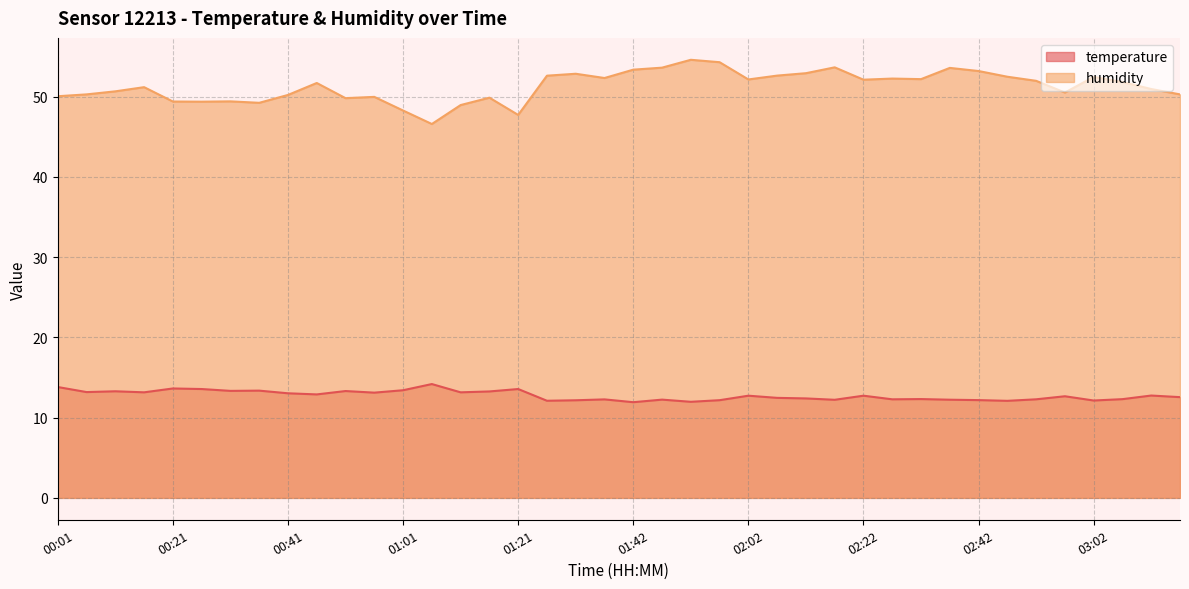

Rank the categories by humidity value from lowest to highest.

01:06, 01:21, 01:01, 01:11, 00:36, 00:26, 00:21, 00:31, 00:51, 01:16, 00:56, 00:01, 00:41, 00:06, 03:17, 02:57, 00:11, 03:12, 00:16, 00:46, 03:07, 02:52, 02:22, 02:02, 02:32, 02:27, 01:37, 03:02, 02:47, 01:26, 02:07, 01:31, 02:12, 02:42, 01:42, 02:37, 01:47, 02:17, 01:57, 01:52